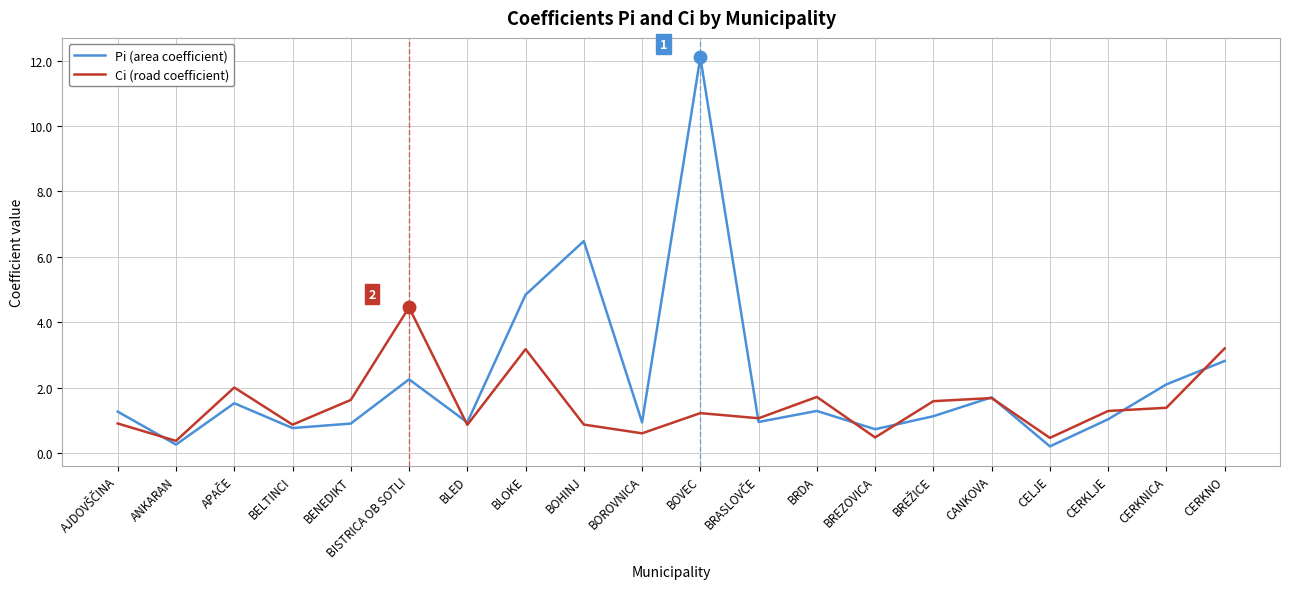

What is the total value across all series at BOVEC?

13.3